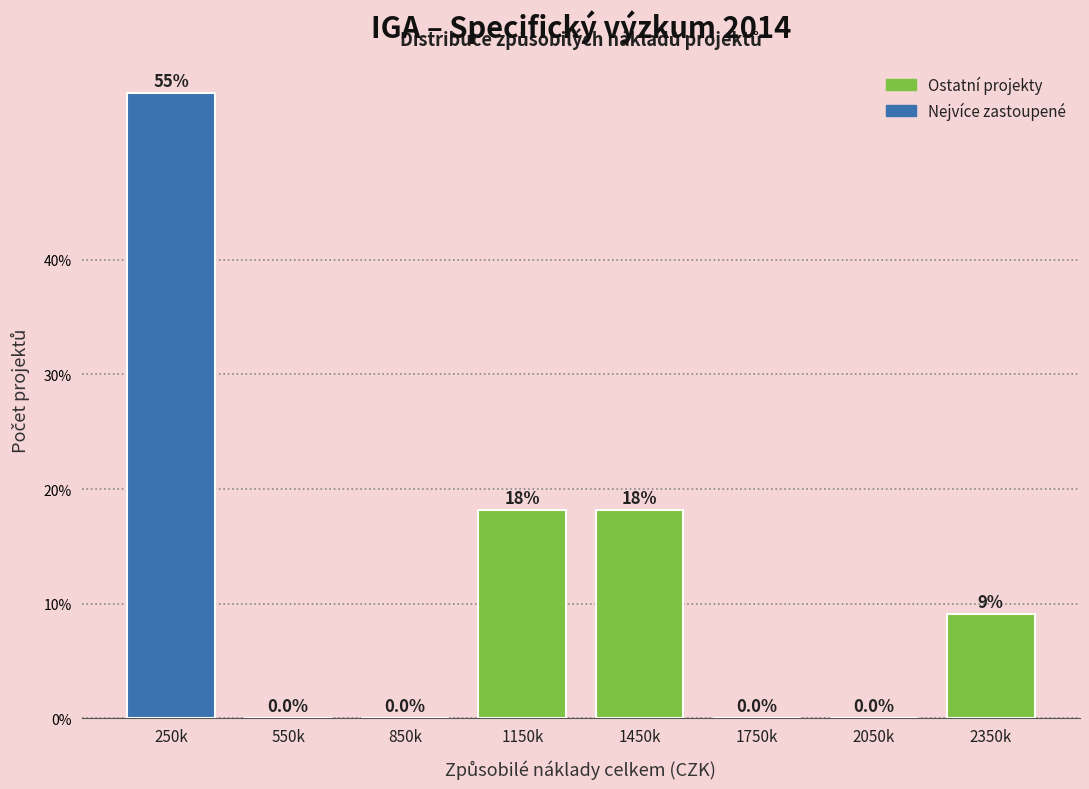

Reading left to right, list all the values displayed in this chart.

250k=54.5	550k=0.0	850k=0.0	1150k=18.2	1450k=18.2	1750k=0.0	2050k=0.0	2350k=9.1